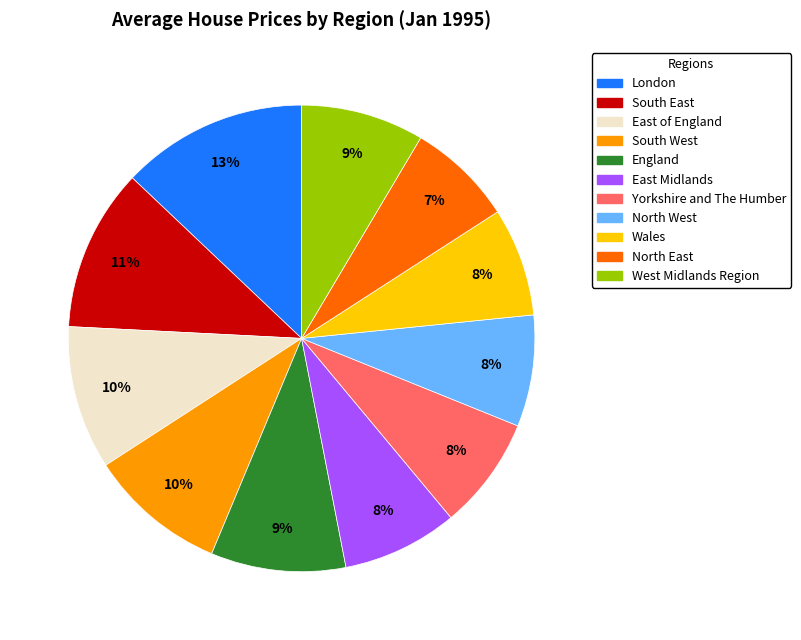

To the nearest percent, what is the difference between the South West and North West slice percentages?

2%